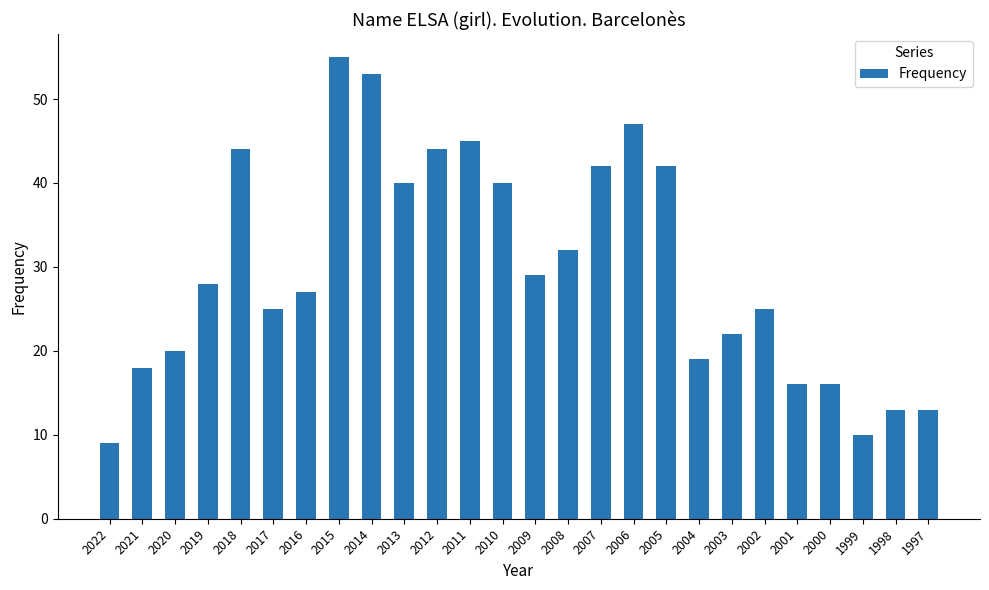

What is the sum of all values?

774